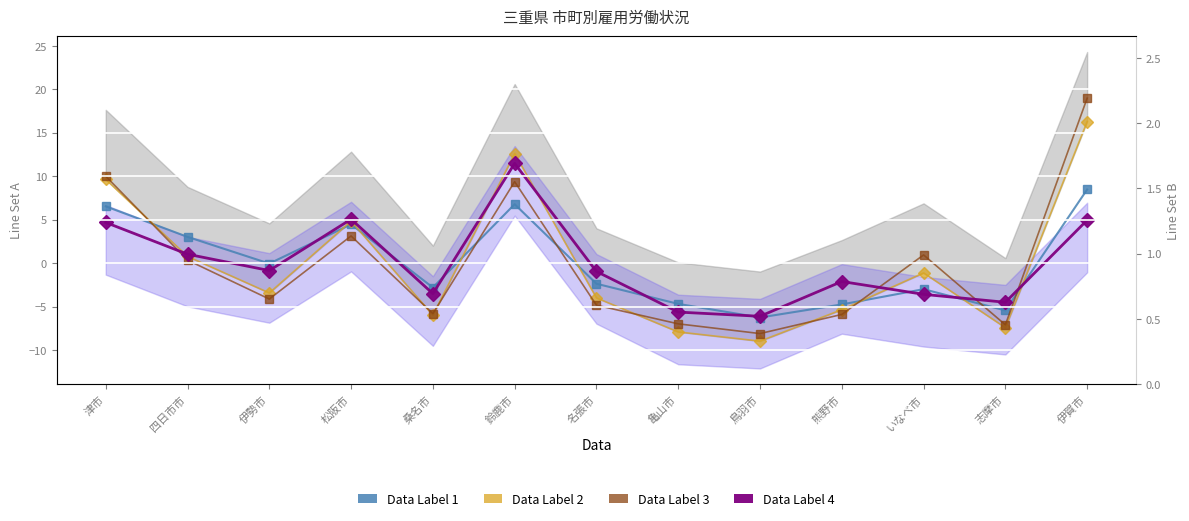

What is the difference between the highest and lowest values at 鈴鹿市?

5.8